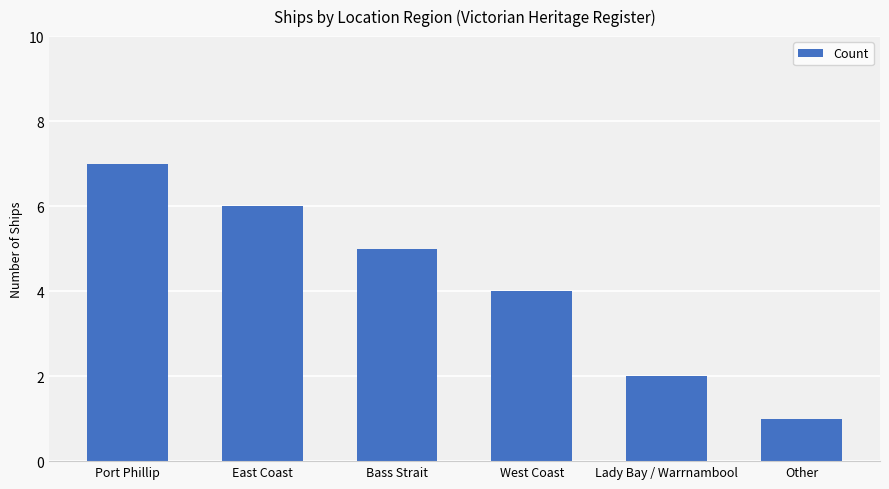

At which label does the data first exceed 5?

Port Phillip